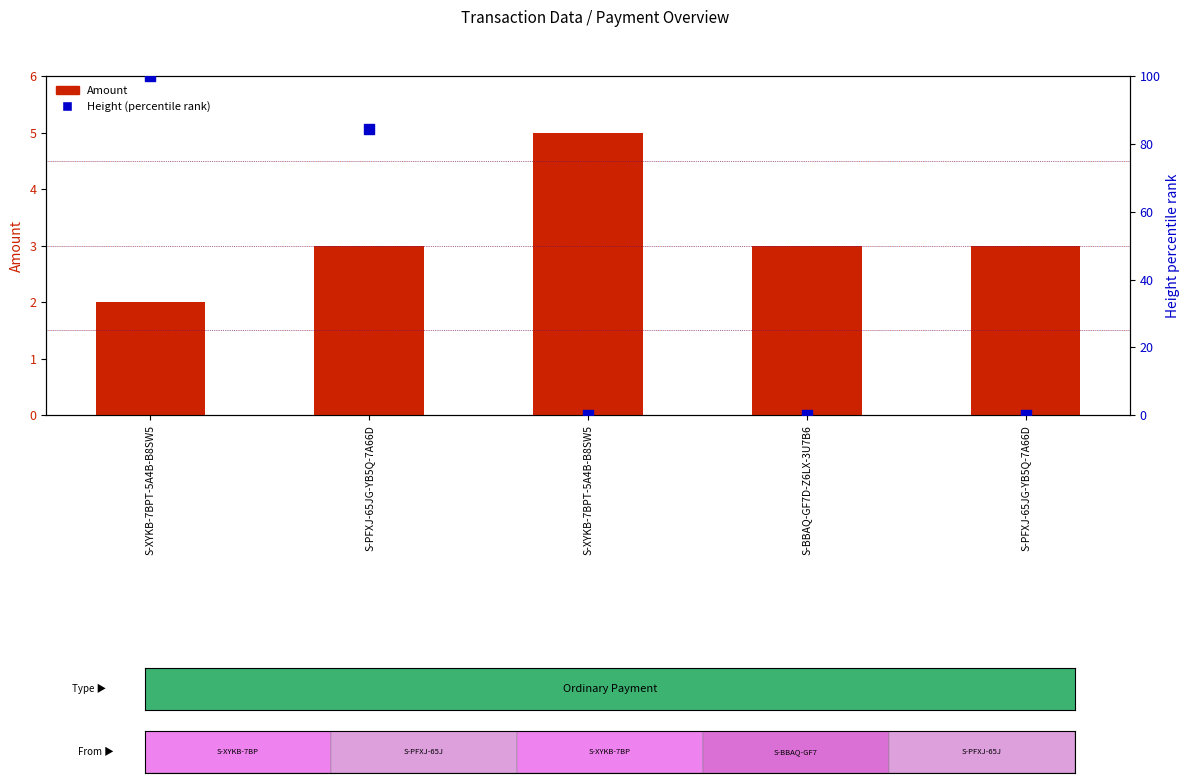

Which series has the widest spread of Y values?

Height (percentile)